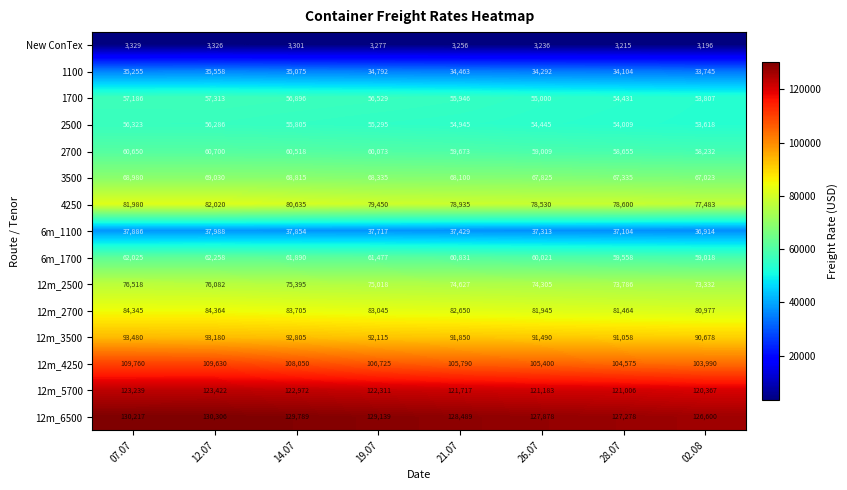

Rank the series at 26.07 from highest to lowest value.

12m_6500, 12m_5700, 12m_4250, 12m_3500, 12m_2700, 4250, 12m_2500, 3500, 6m_1700, 2700, 1700, 2500, 6m_1100, 1100, New ConTex